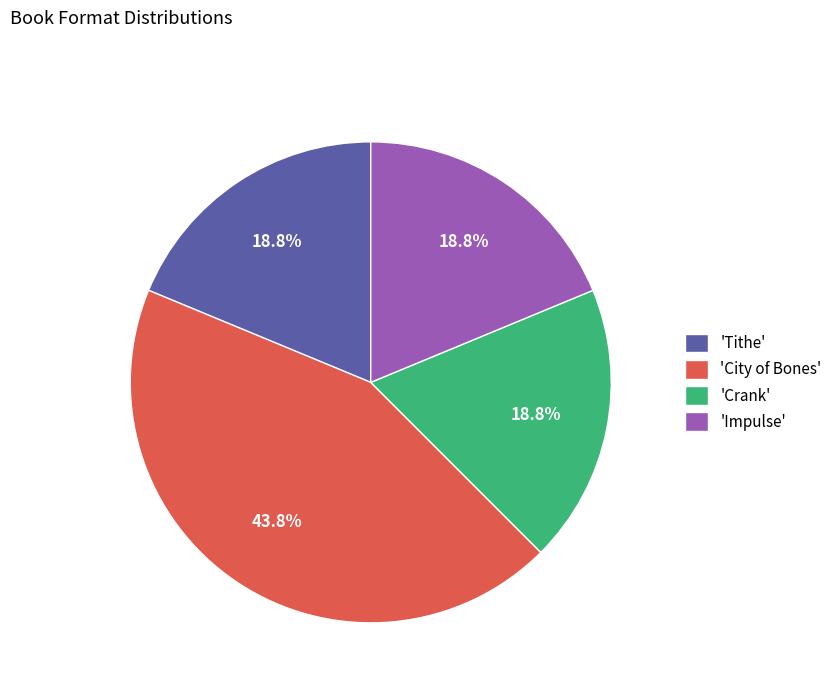

Which slice is the largest?

'City of Bones'